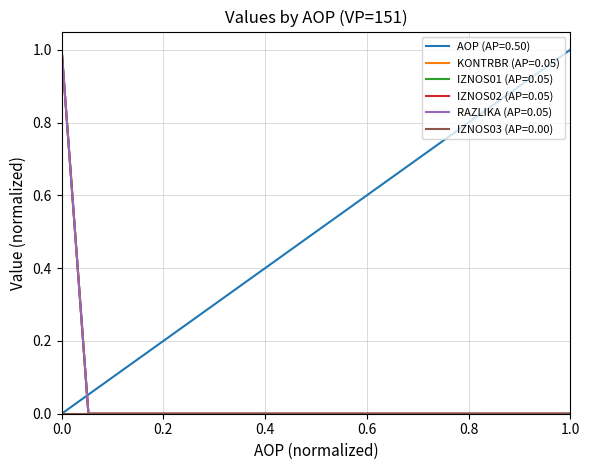

Does the chart display data point markers on the line(s)?

No